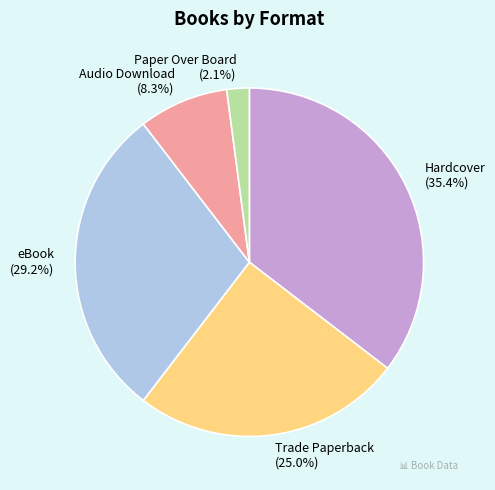

What percentage do eBook and Hardcover together represent?

64.6%